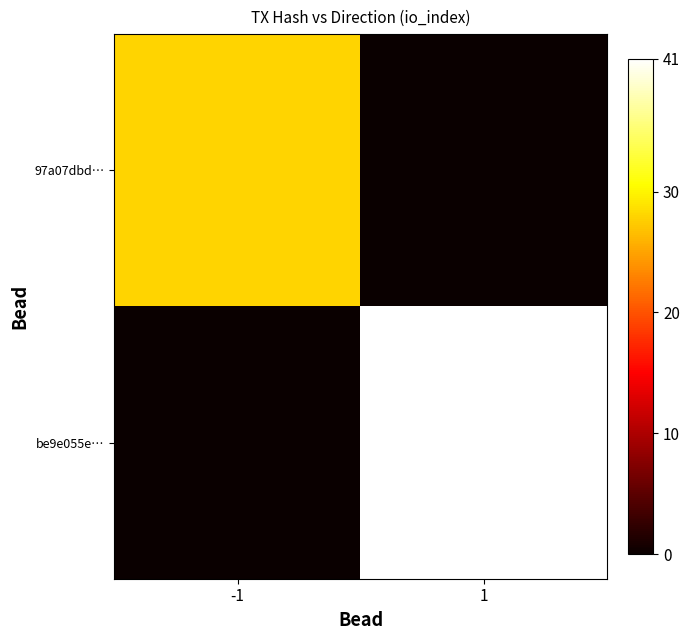

Which label corresponds to the largest value in the chart?

1